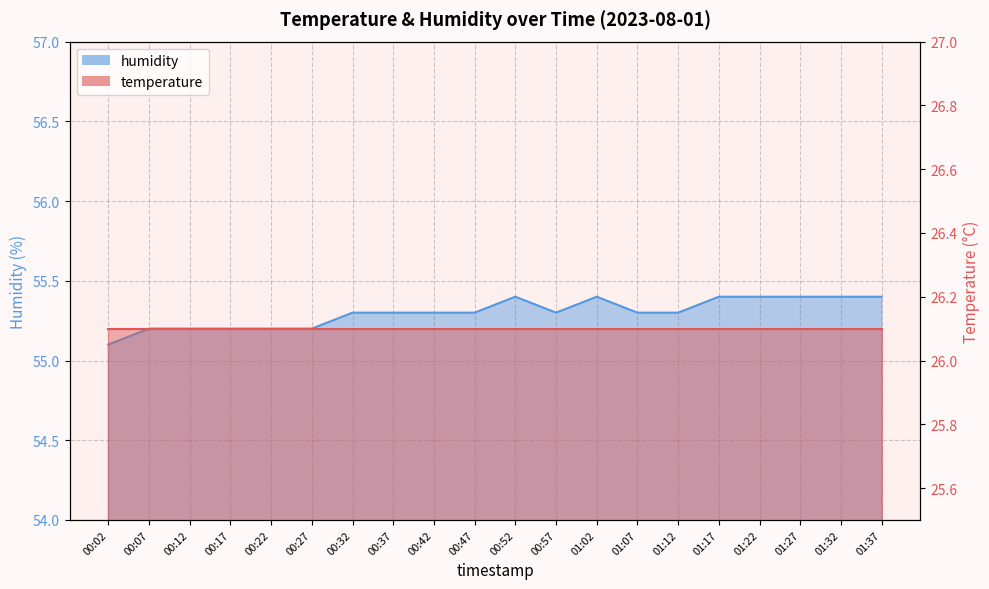

Is it true that the value at 00:52 is 55.4?

True